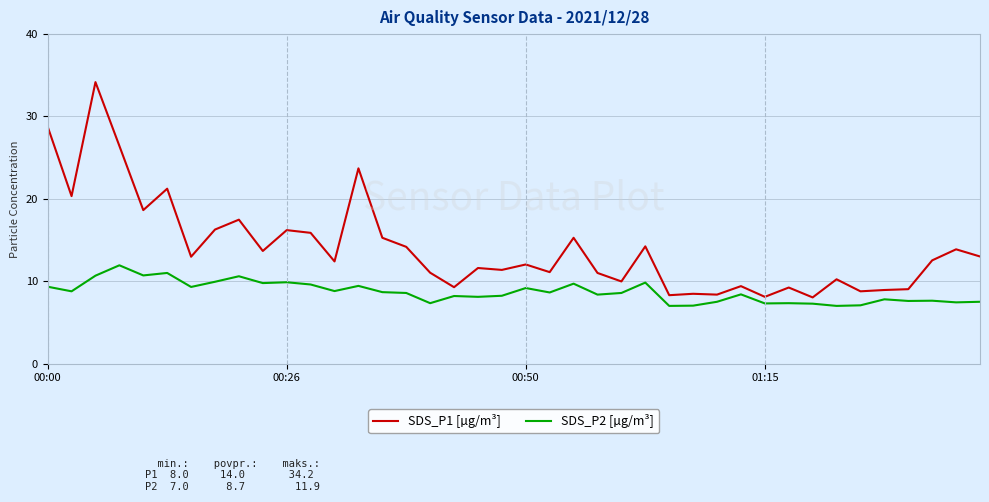

What is the difference between the maximum and minimum values in the SDS_P2 [µg/m³] series?

4.9